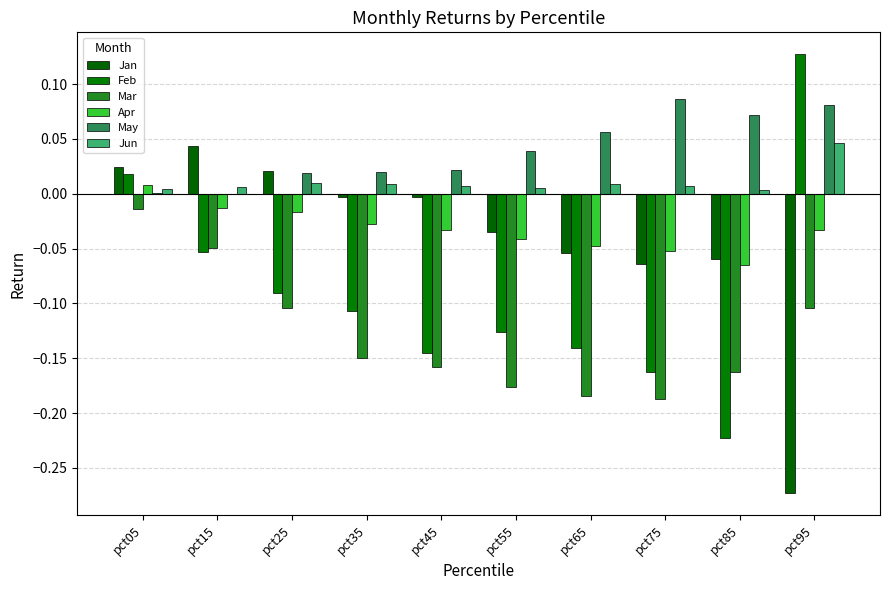

True or false: Mar has a value of -0.1 at pct35.

True